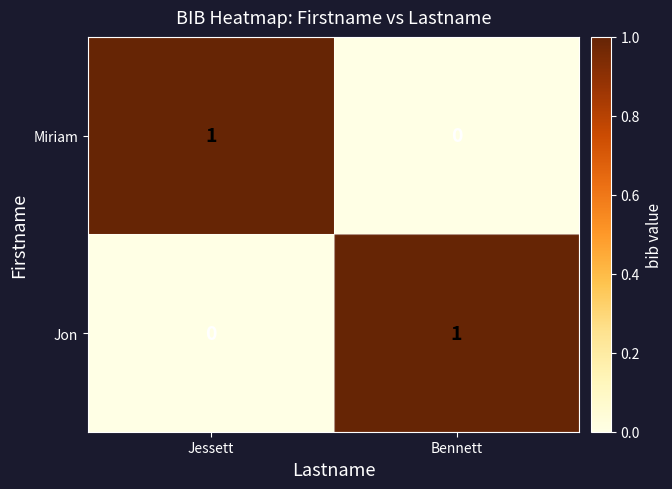

List the labels in order of Miriam value, largest first.

Jessett, Bennett